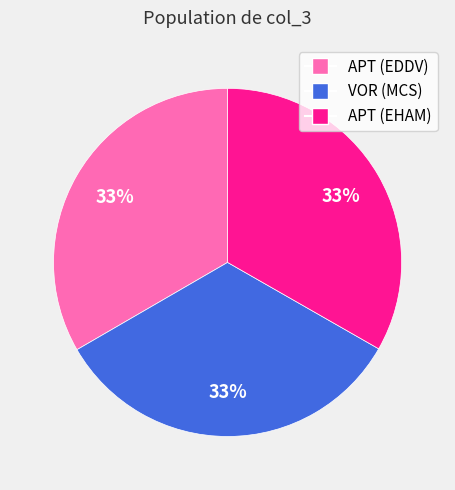

To the nearest percent, what portion does APT (EHAM) represent?

33%